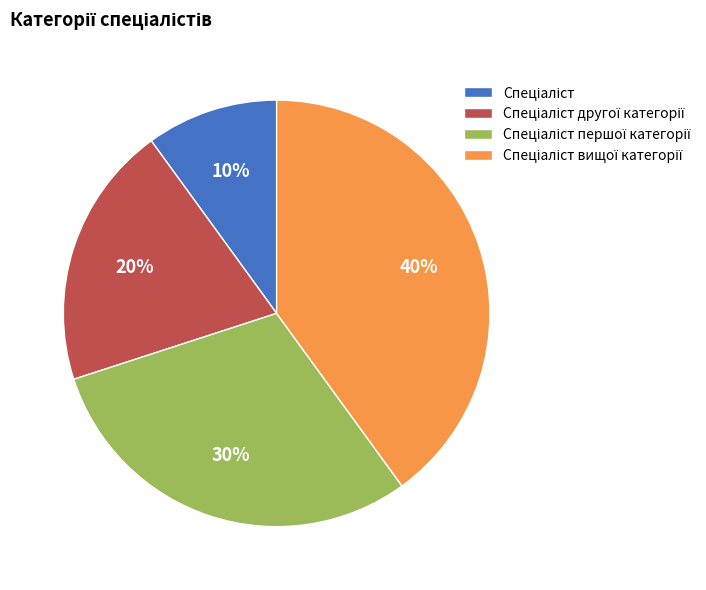

To the nearest percent, what is the difference between the largest and smallest slice percentages?

30%